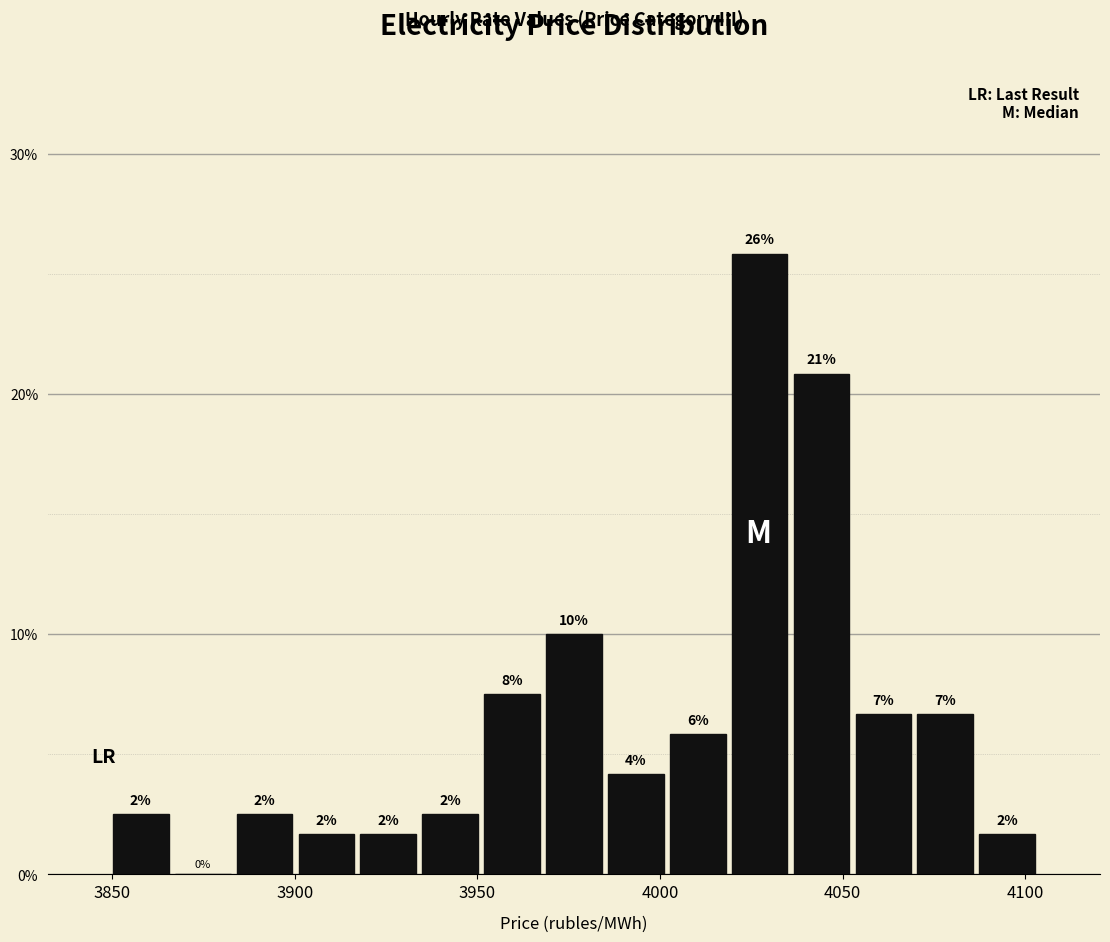

Around what value on the x-axis is the tallest bar? Give the approximate position of its centre, as read against the axis.

4025